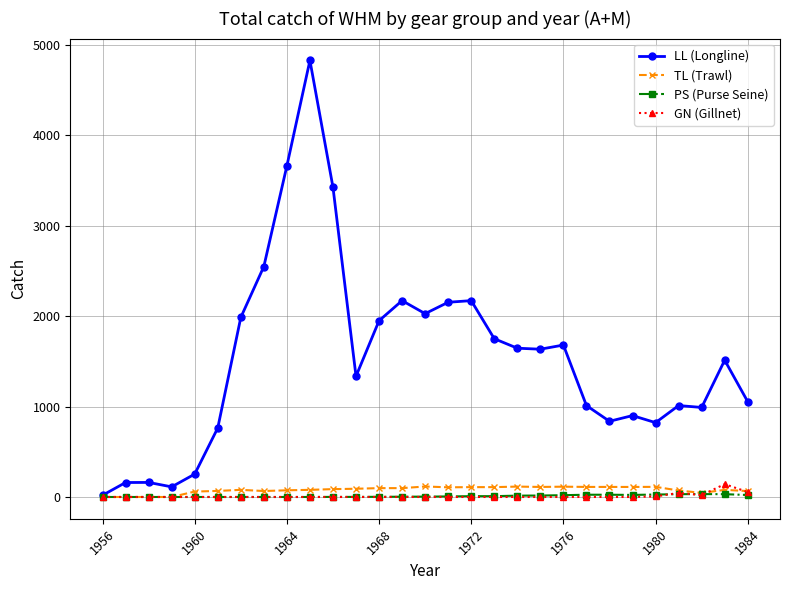

Which series has the largest range (max minus min)?

LL (Longline)